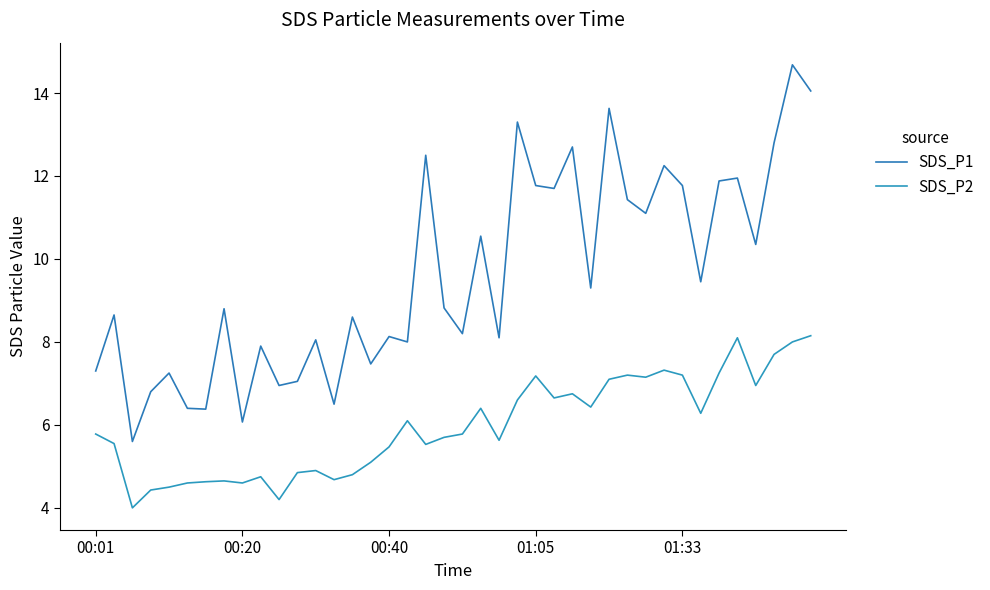

Which series has the largest total across all categories?

SDS_P1